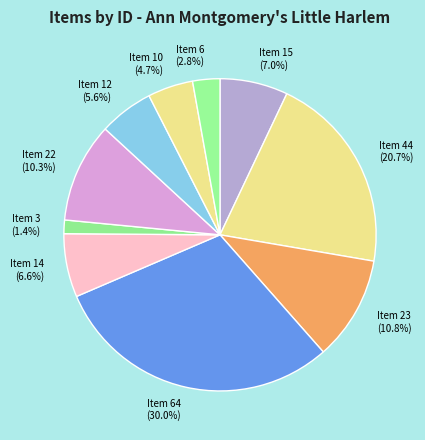

The Item 15 slice represents 7% of the pie. True or false?

True